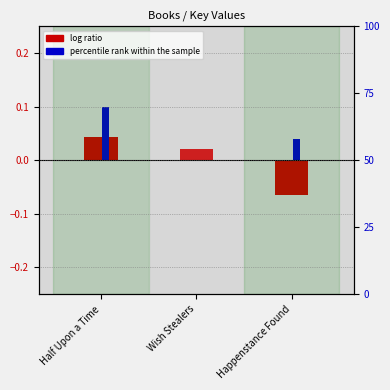

Reading right to left, extract all data points from this chart.

log ratio: -0.1	0.0	0.0
percentile rank within the sample: 0.0	0.0	0.1